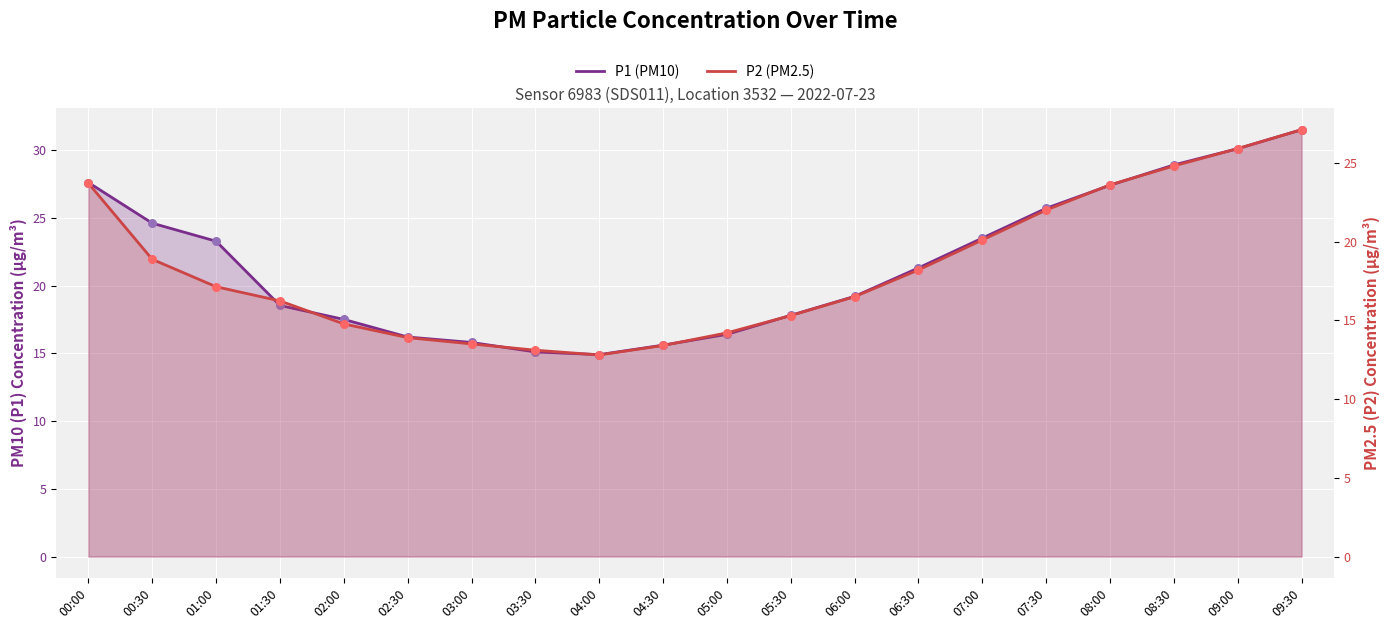

Which series has the largest total across all categories?

P1 (PM10)